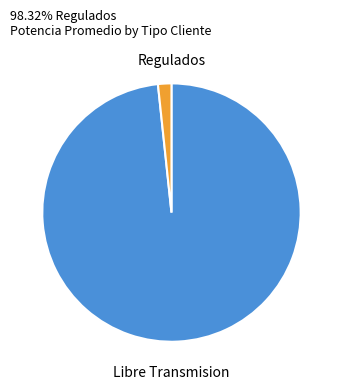

How many slices are in this pie chart?

2